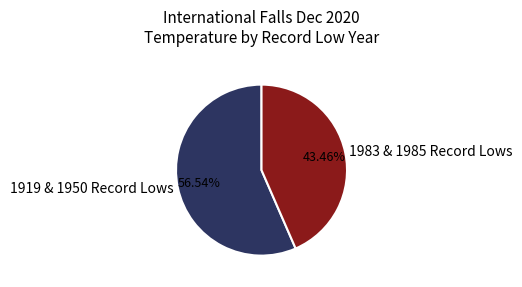

How many slices are in this pie chart?

2